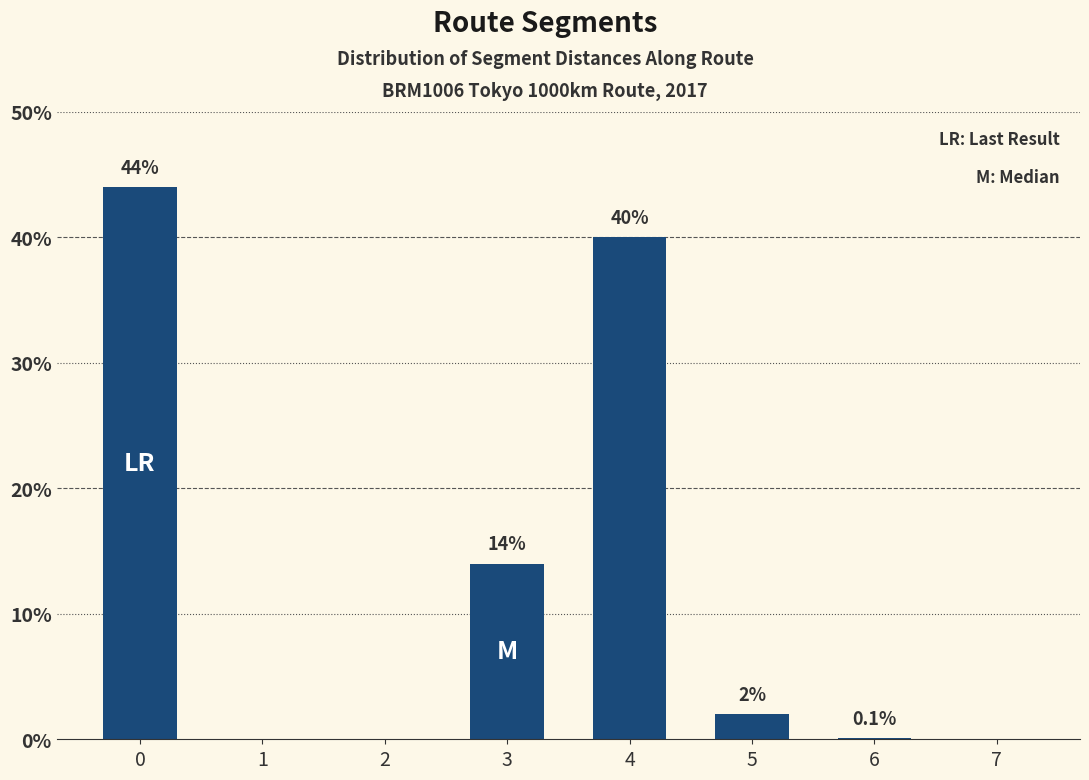

Which has a higher value, 5 or 4?

4